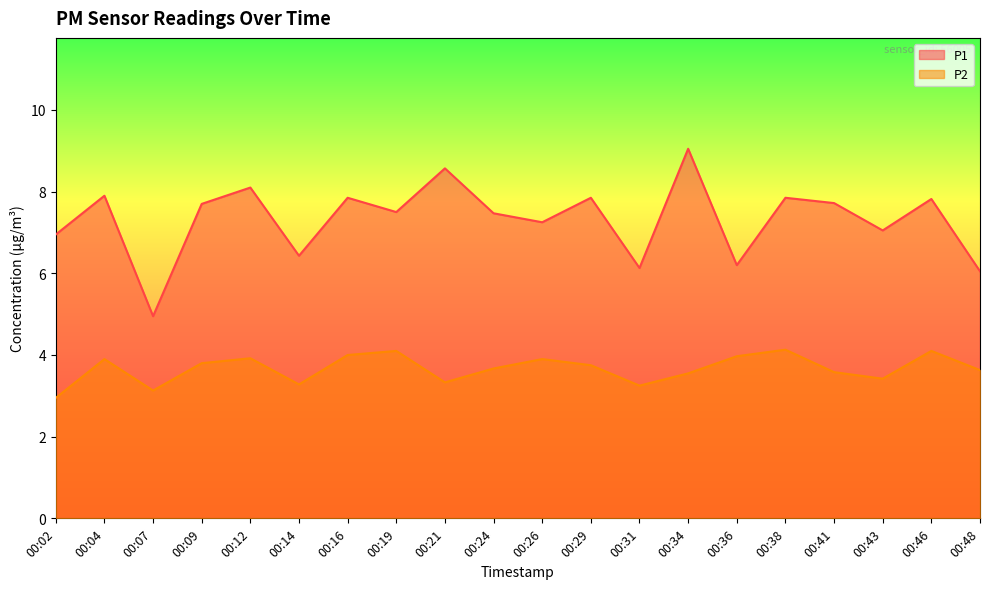

Where is the first local minimum for P1?

00:07